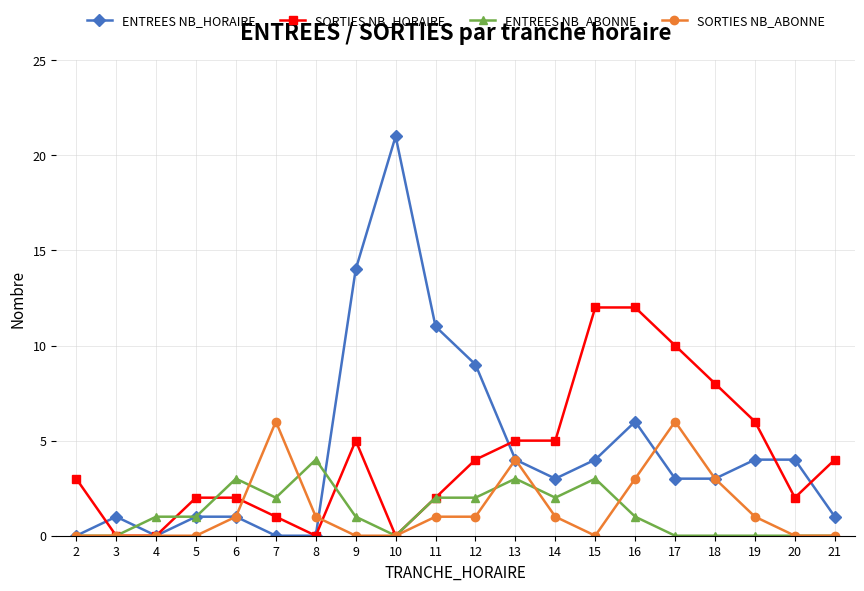

Where is SORTIES NB_HORAIRE nearest to the value 6?

19